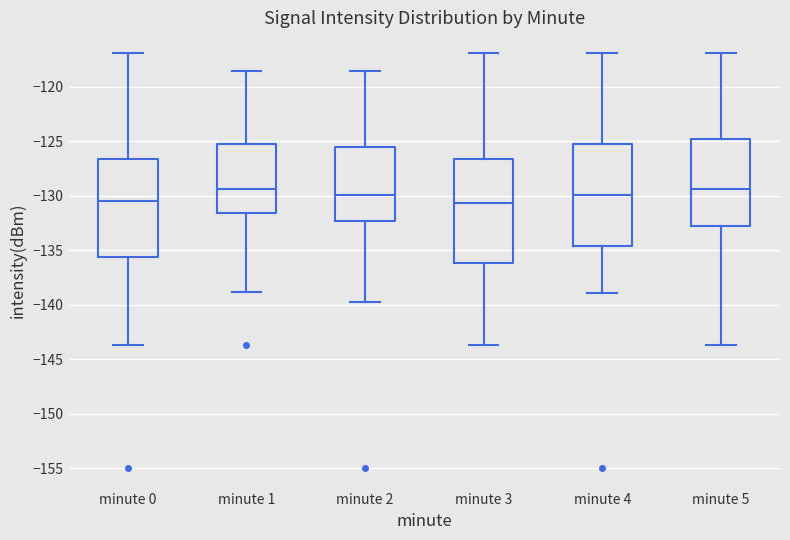

Reading left to right, read every box against the y-axis: the position of its median line, the range the box covers, and the ends of its whiskers. The values are not printed on the chart, so give them approximately, as read against the axis.

minute 0: median -130.5, box -135.5 to -126.5, whiskers -143.5 to -117.0
minute 1: median -129.5, box -131.5 to -125.5, whiskers -139.0 to -118.5
minute 2: median -130.0, box -132.5 to -125.5, whiskers -140.0 to -118.5
minute 3: median -130.5, box -136.0 to -126.5, whiskers -143.5 to -117.0
minute 4: median -130.0, box -134.5 to -125.0, whiskers -139.0 to -117.0
minute 5: median -129.5, box -133.0 to -125.0, whiskers -143.5 to -117.0